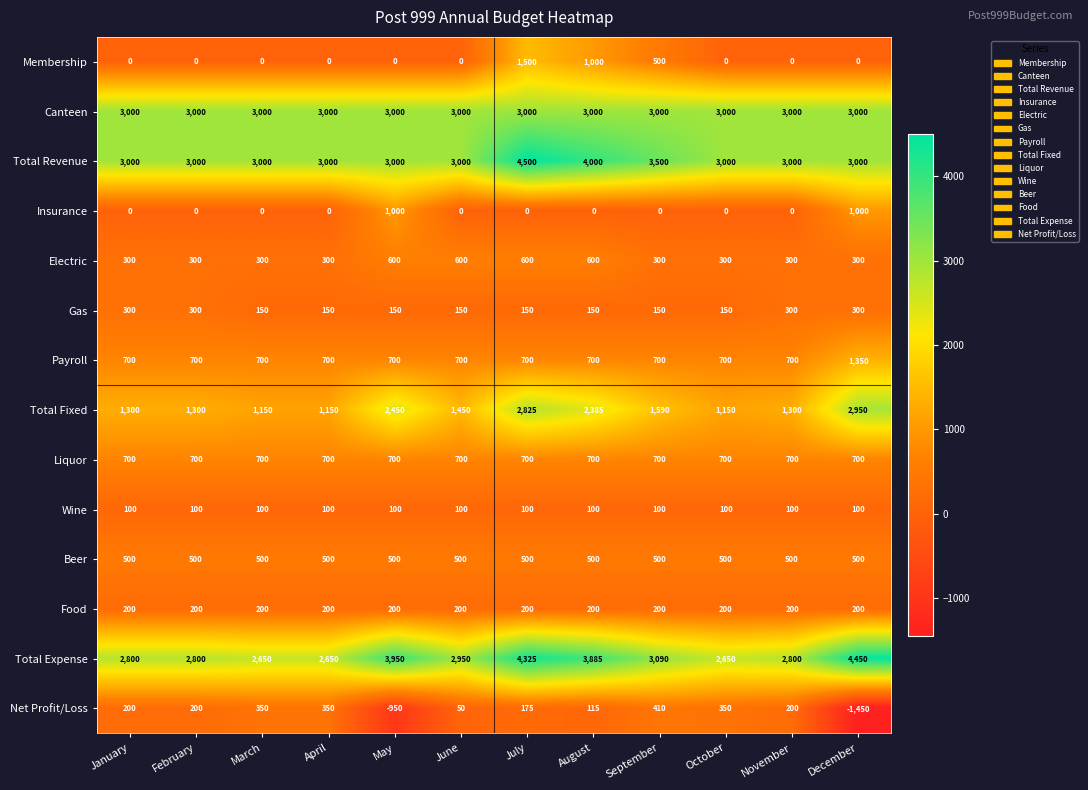

List the series in order of their peak value, highest first.

Total Revenue, Total Expense, Canteen, Total Fixed, Membership, Payroll, Insurance, Liquor, Electric, Beer, Net Profit/Loss, Gas, Food, Wine